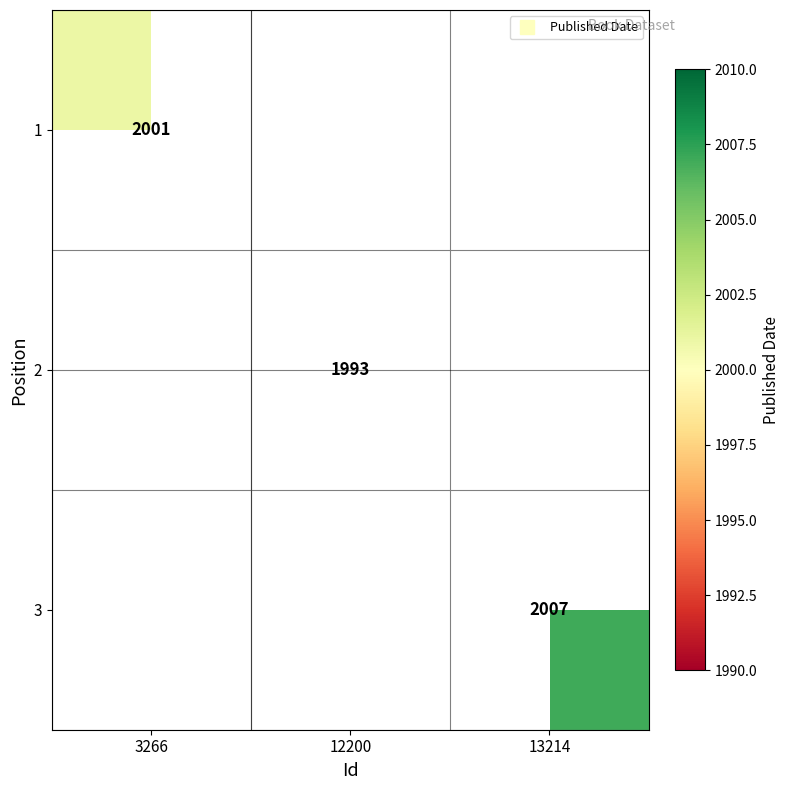

How many positive values does the 2 series have?

1